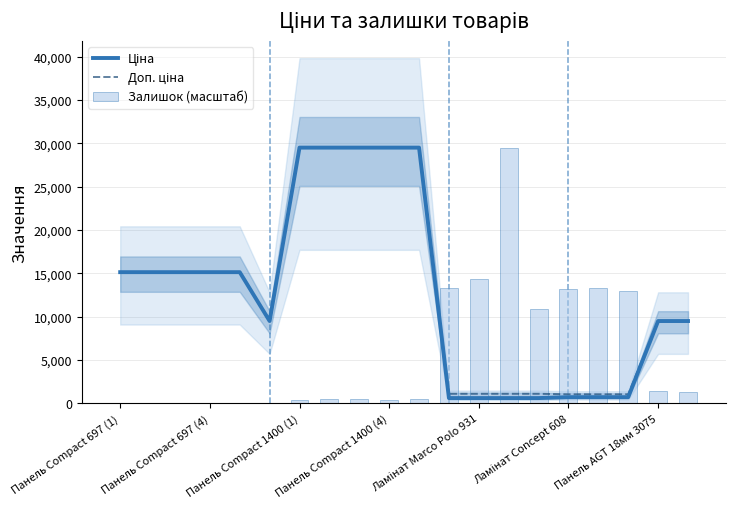

Which series has the largest range (max minus min)?

Залишок (масштаб)